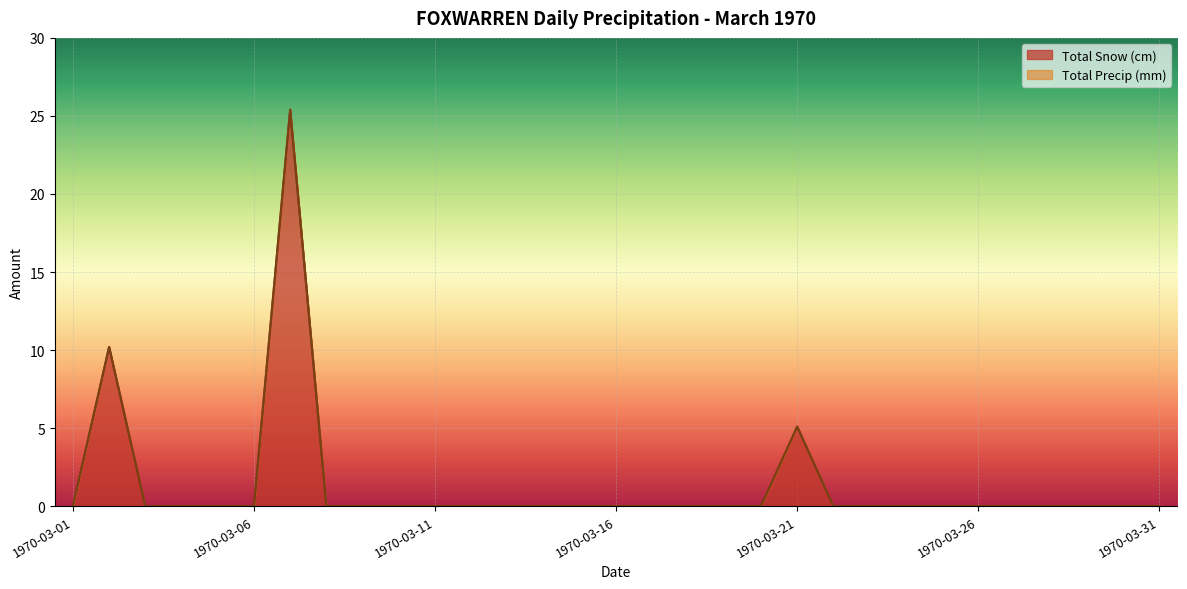

True or false: Total Precip (mm) and Total Snow (cm) cross at least once.

False